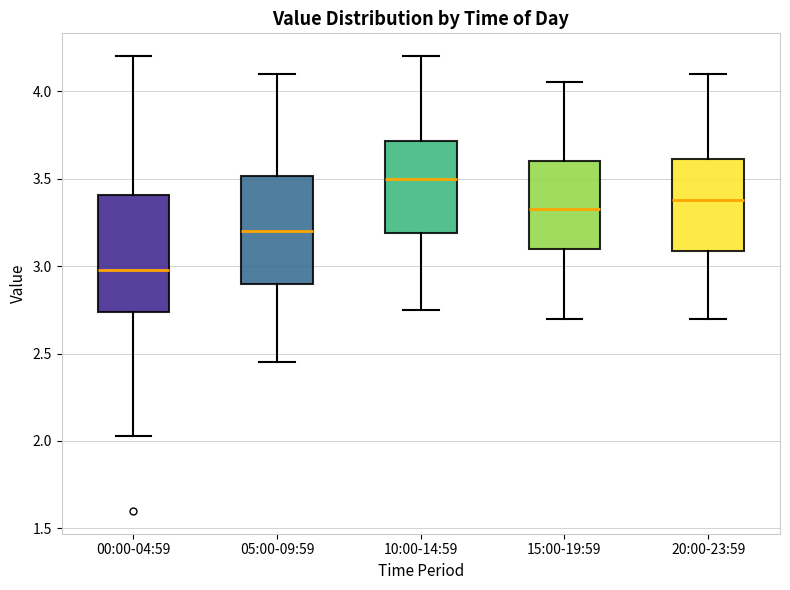

Where is the lower edge of the box for 20:00-23:59 on the y-axis? The values are not printed on the chart, so give them approximately, as read against the axis.

3.10